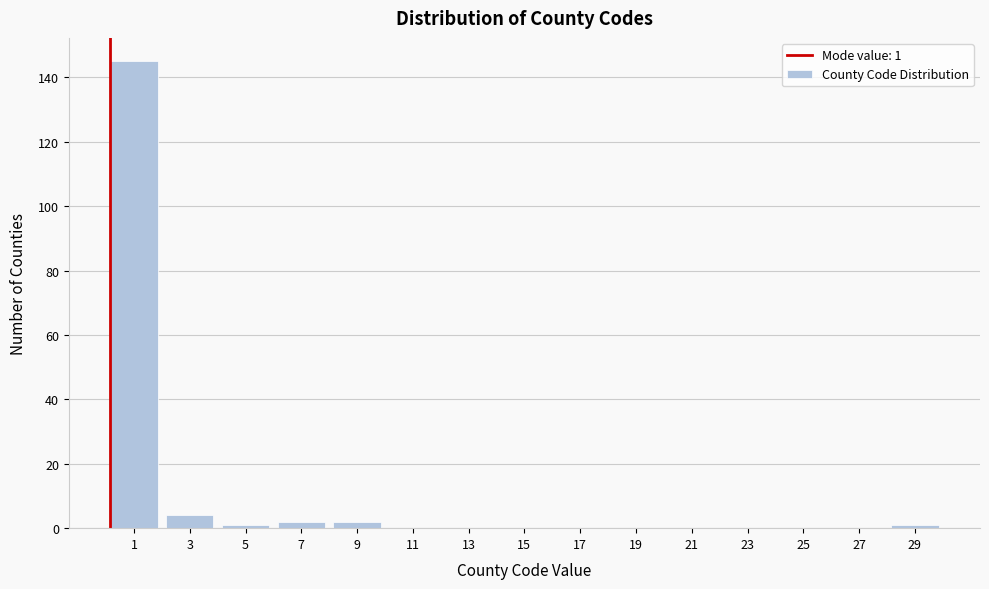

Reading left to right, transcribe all the data shown in this chart.

1=145	3=4	5=1	7=2	9=2	11=0	13=0	15=0	17=0	19=0	21=0	23=0	25=0	27=0	29=1